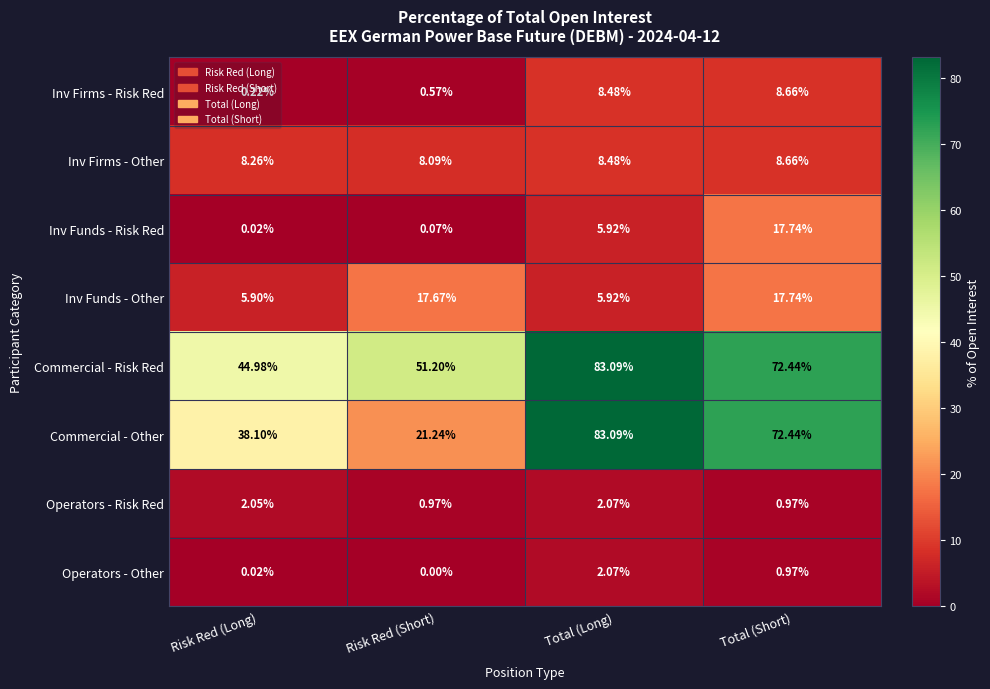

Rank the categories by Inv Funds - Risk Red value from highest to lowest.

Total (Short), Total (Long), Risk Red (Short), Risk Red (Long)